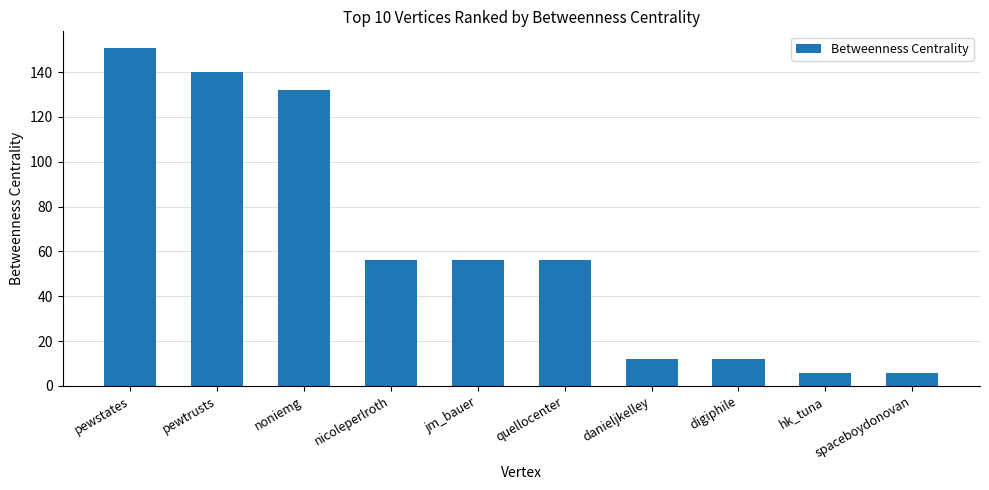

What is the difference between the maximum and second lowest values?

144.7